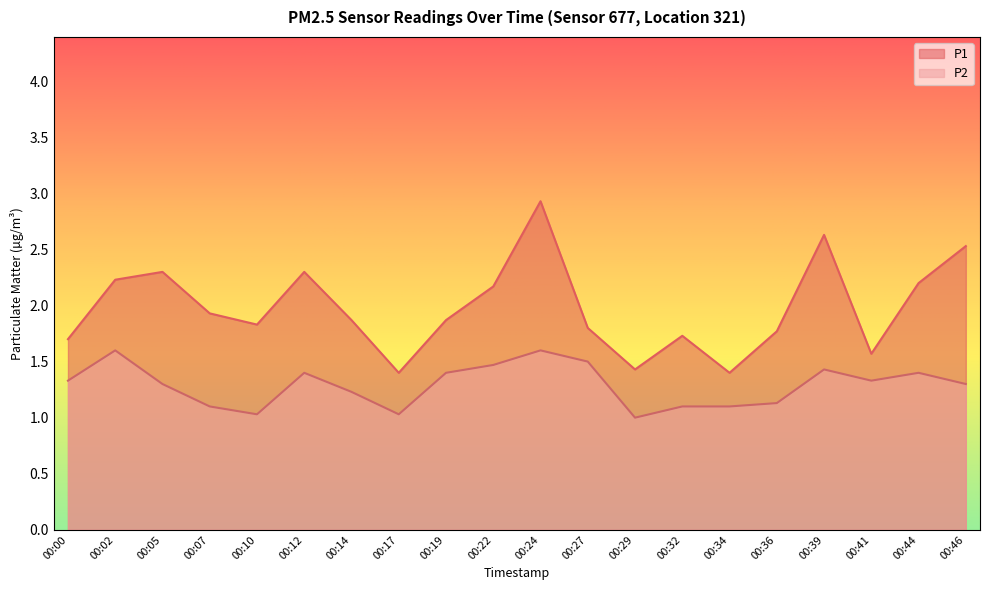

What are all the series names shown in the legend?

P1, P2